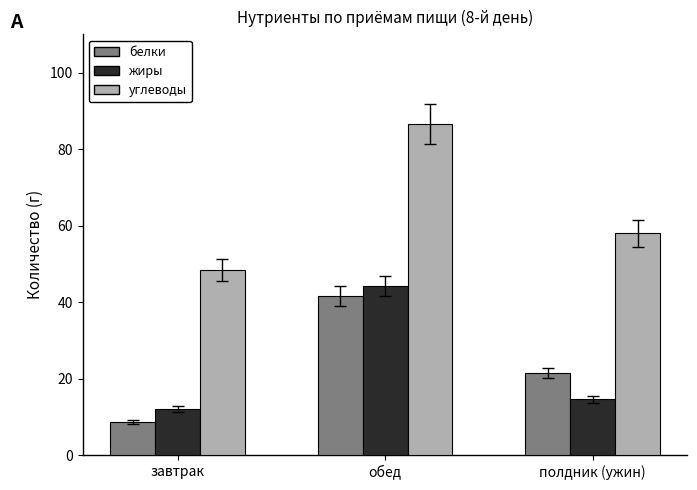

How many series are shown in this chart?

3